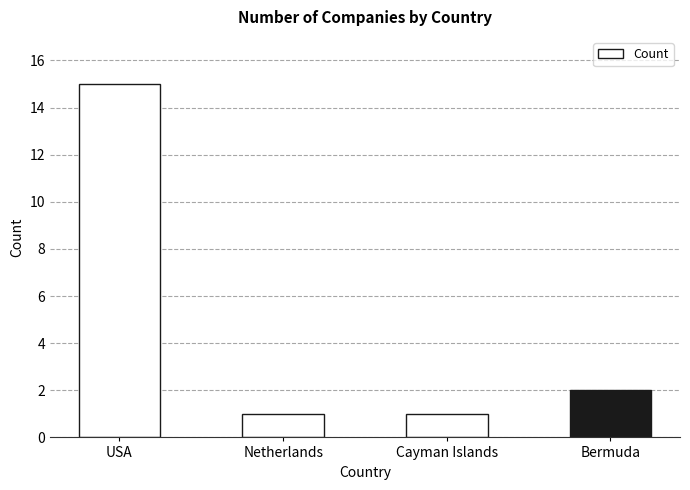

Is it true that the value at Bermuda is 2?

True